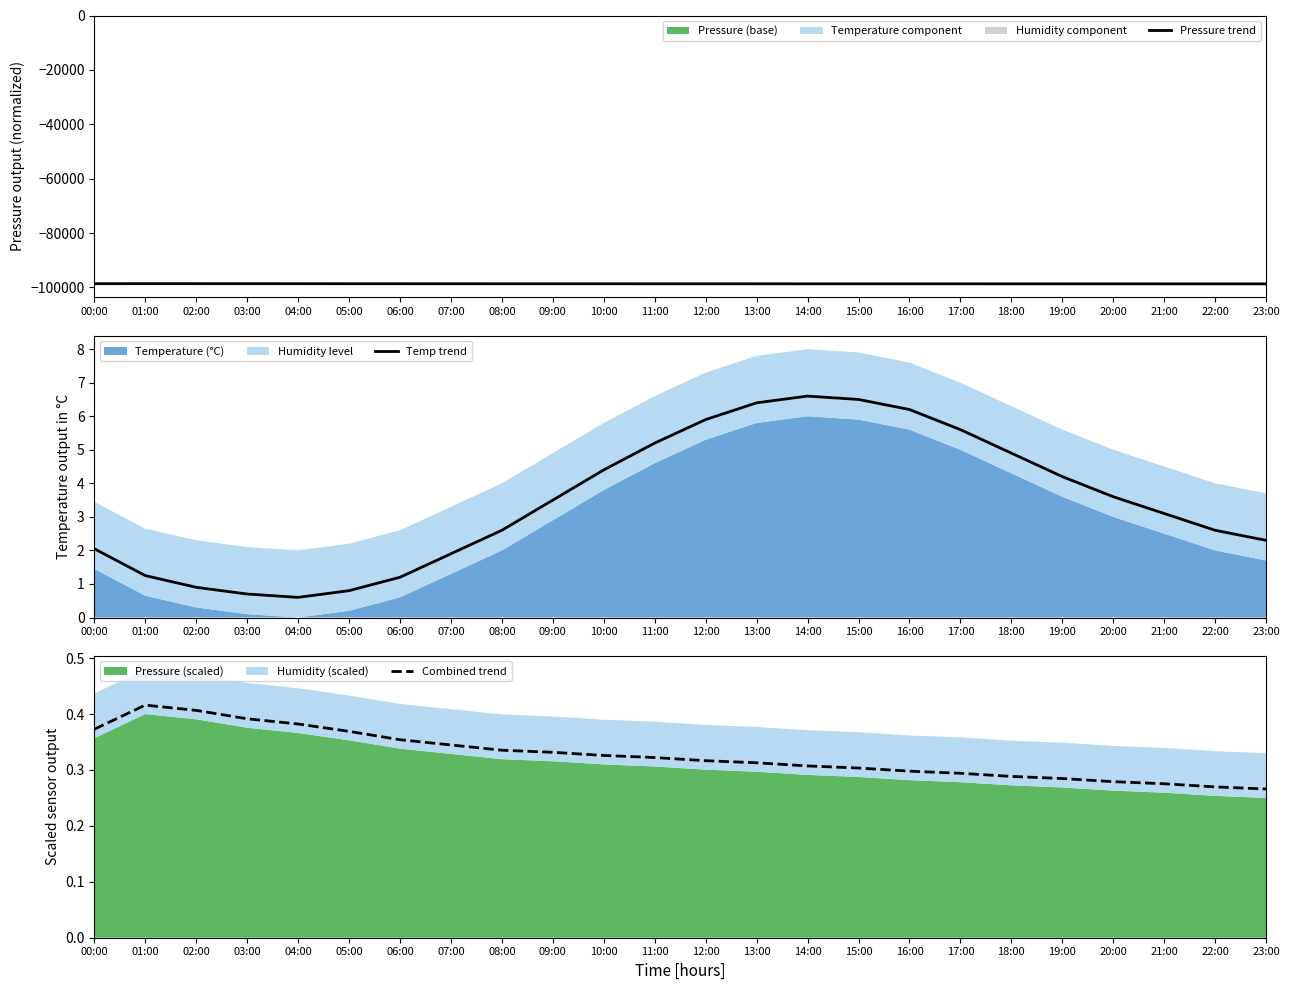

How many lines are shown in the chart?

3